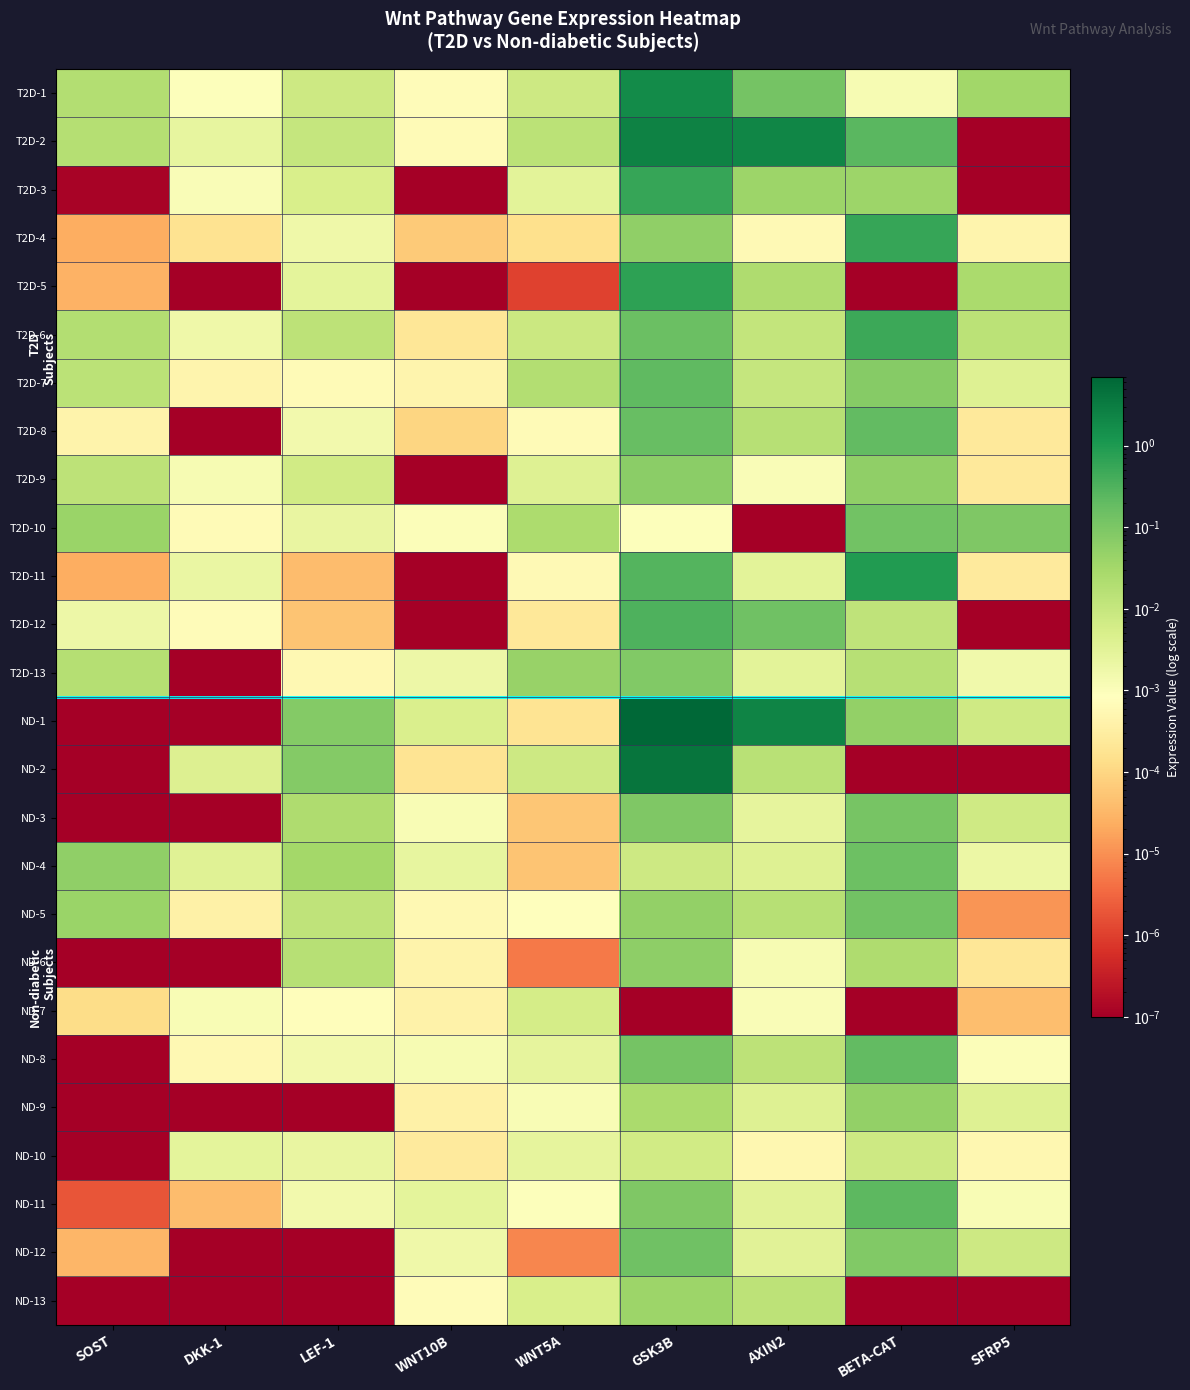

Between GSK3B and AXIN2, which is larger?

GSK3B